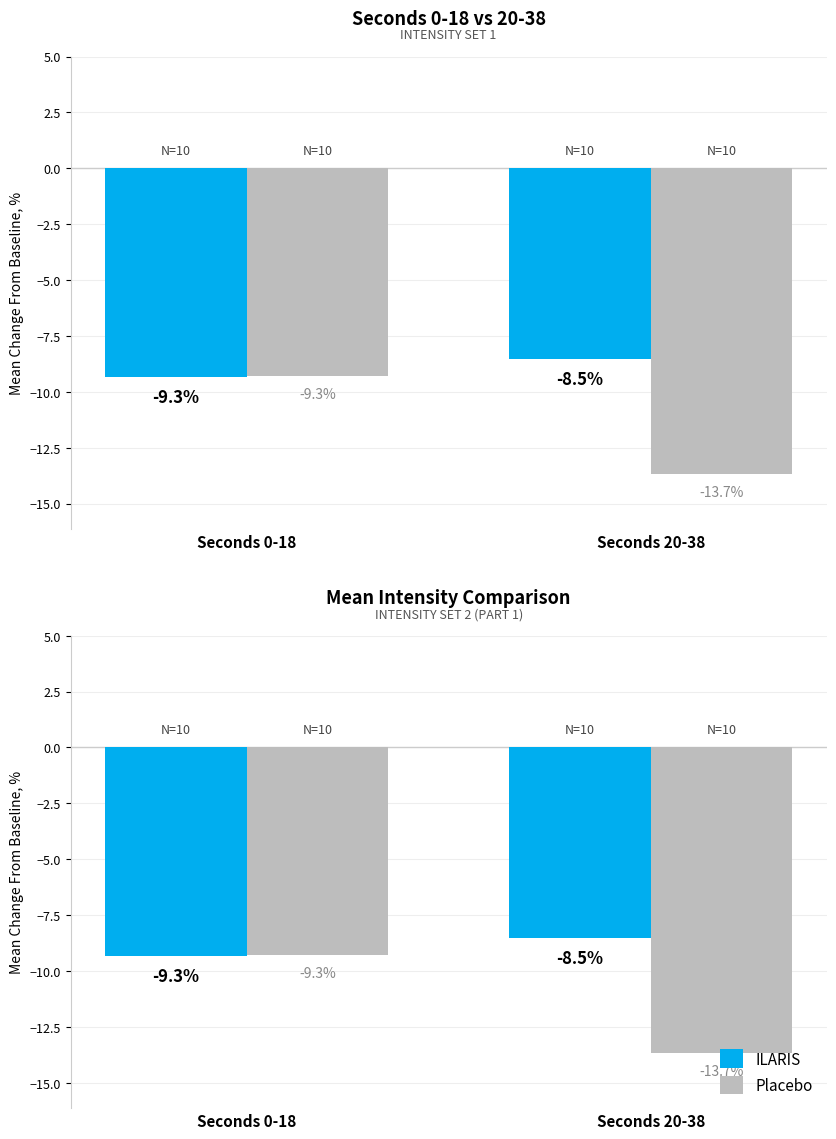

How many series are shown in this chart?

2